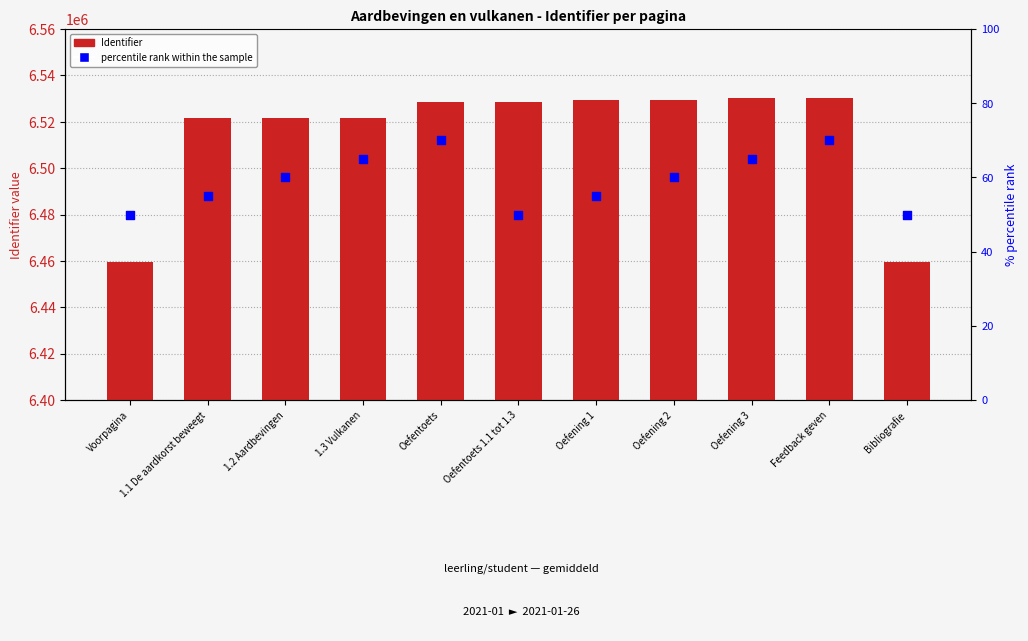

At which category is the sum across all series the highest?

Feedback geven